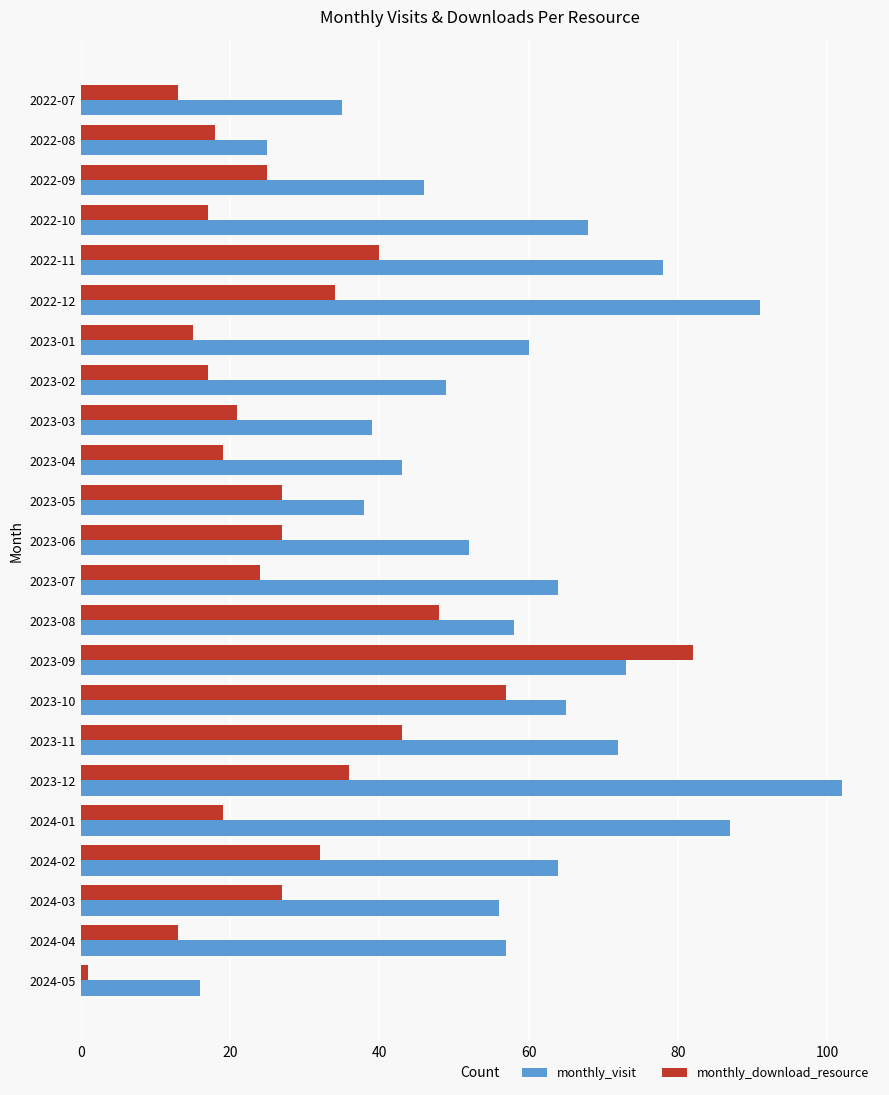

Which label corresponds to the largest value in the chart?

2023-12